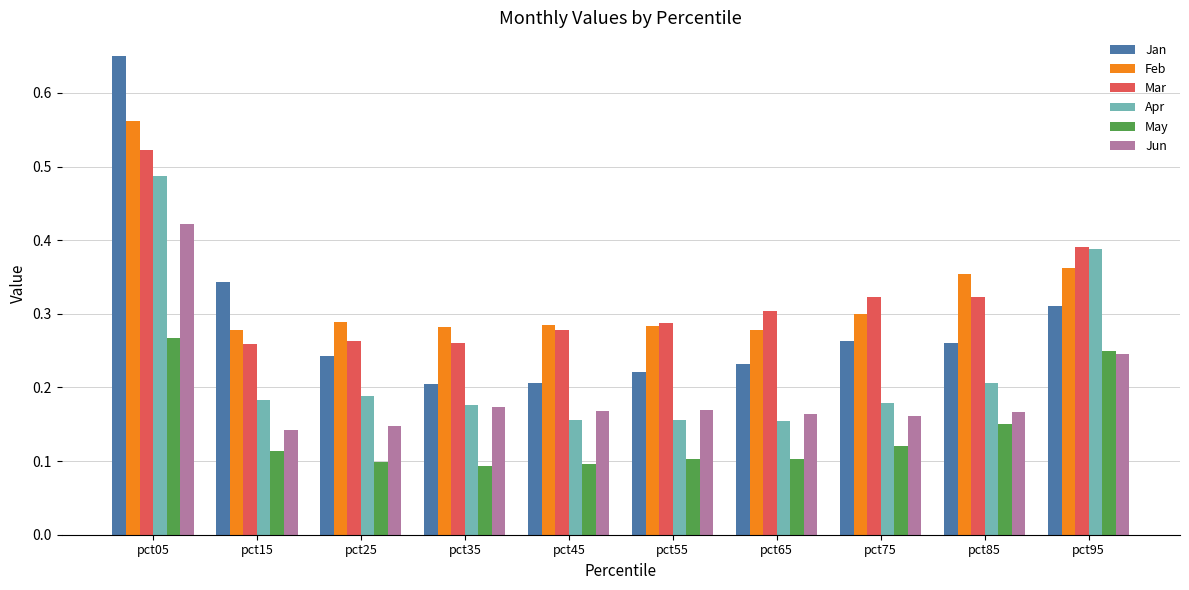

Which series has the widest spread of values?

Jan